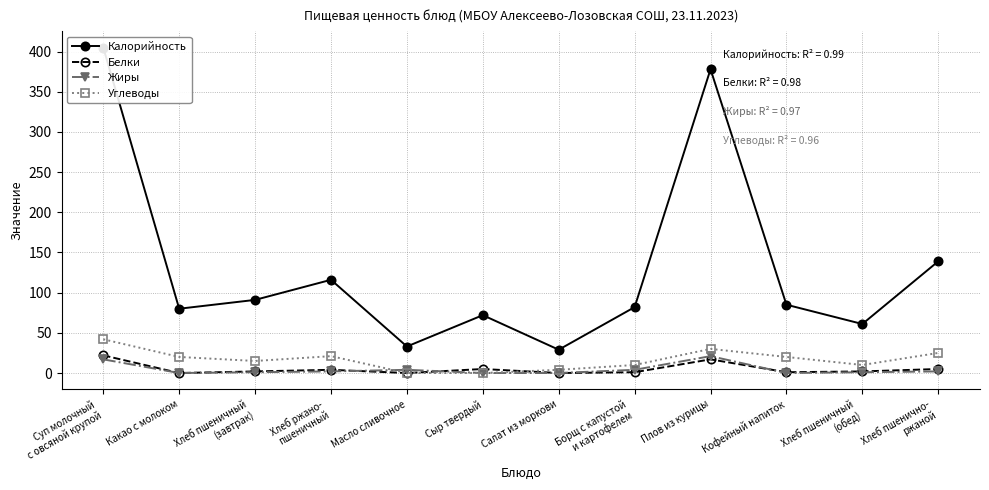

True or false: Калорийность and Углеводы intersect in this chart.

False